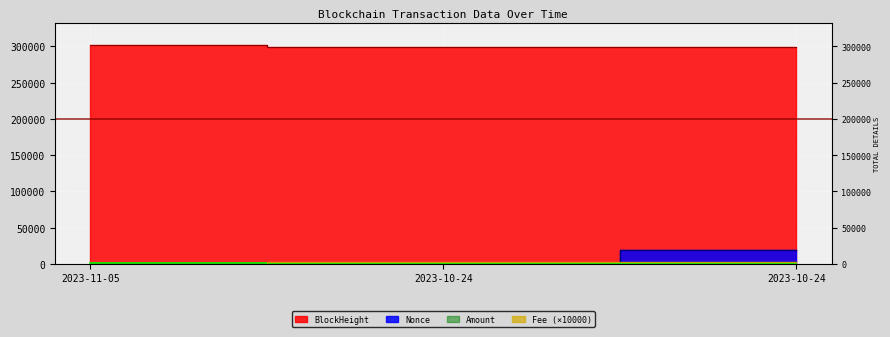

Rank the series by their maximum value, from highest to lowest.

BlockHeight, Nonce, Fee, Amount